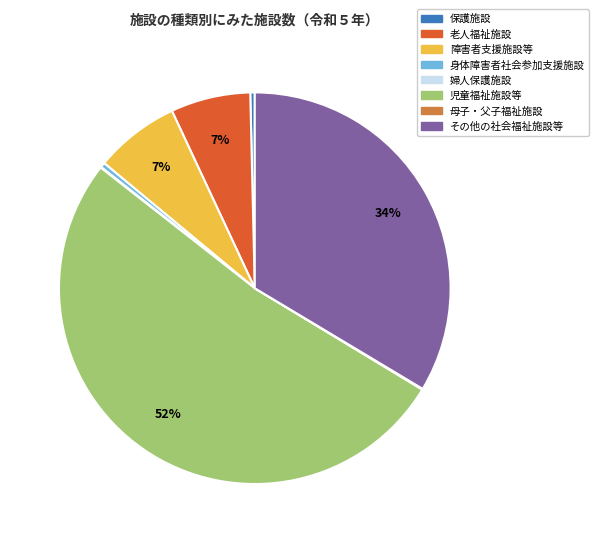

Which has a higher value, 障害者支援施設等 or 身体障害者社会参加支援施設?

障害者支援施設等